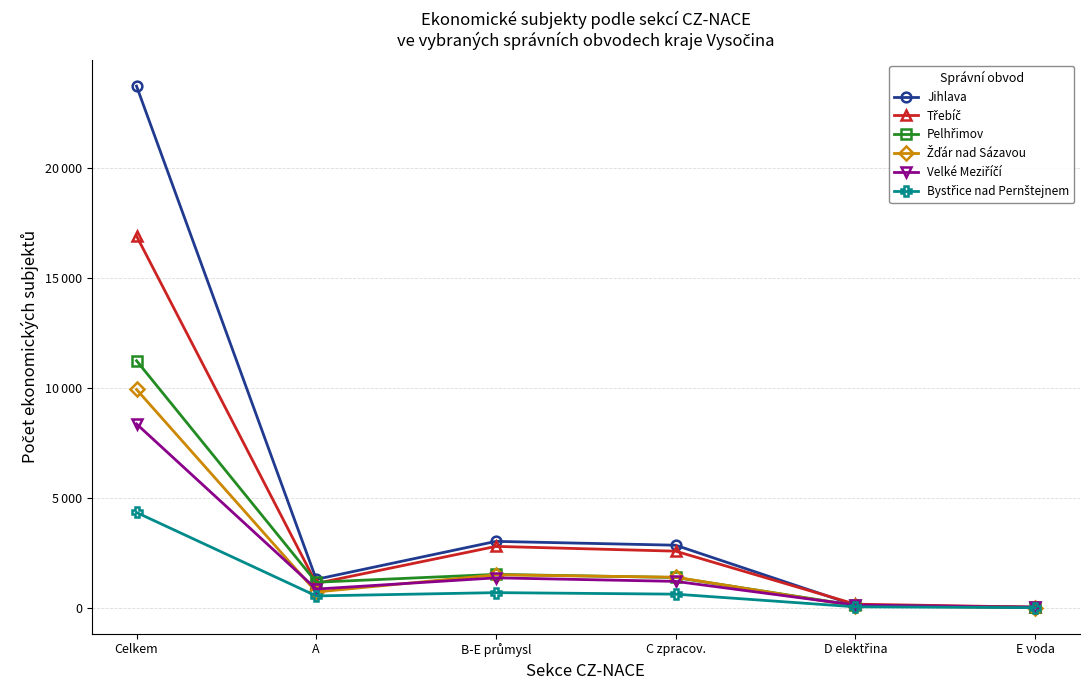

Is this an area chart (filled region under the line)?

No